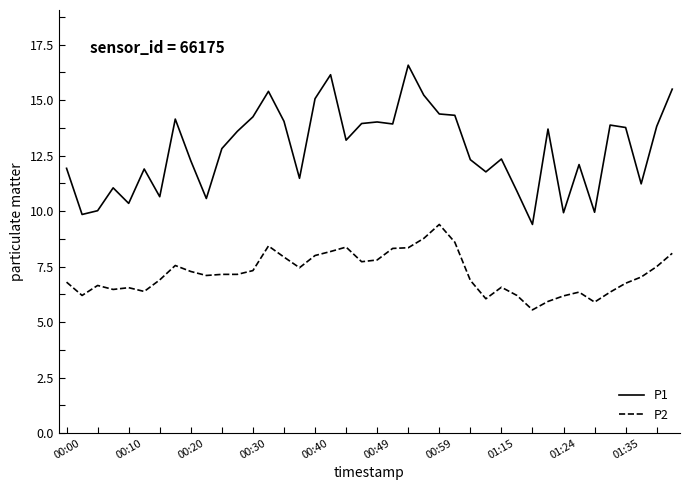

How many series are shown in this chart?

2